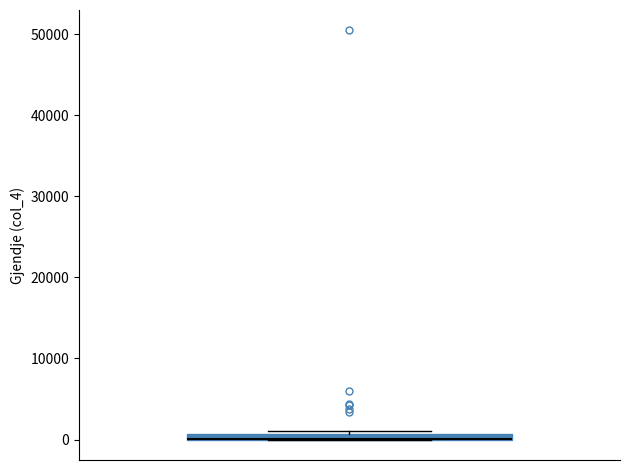

Where is the lower edge of the box on the y-axis? The values are not printed on the chart, so give them approximately, as read against the axis.

0